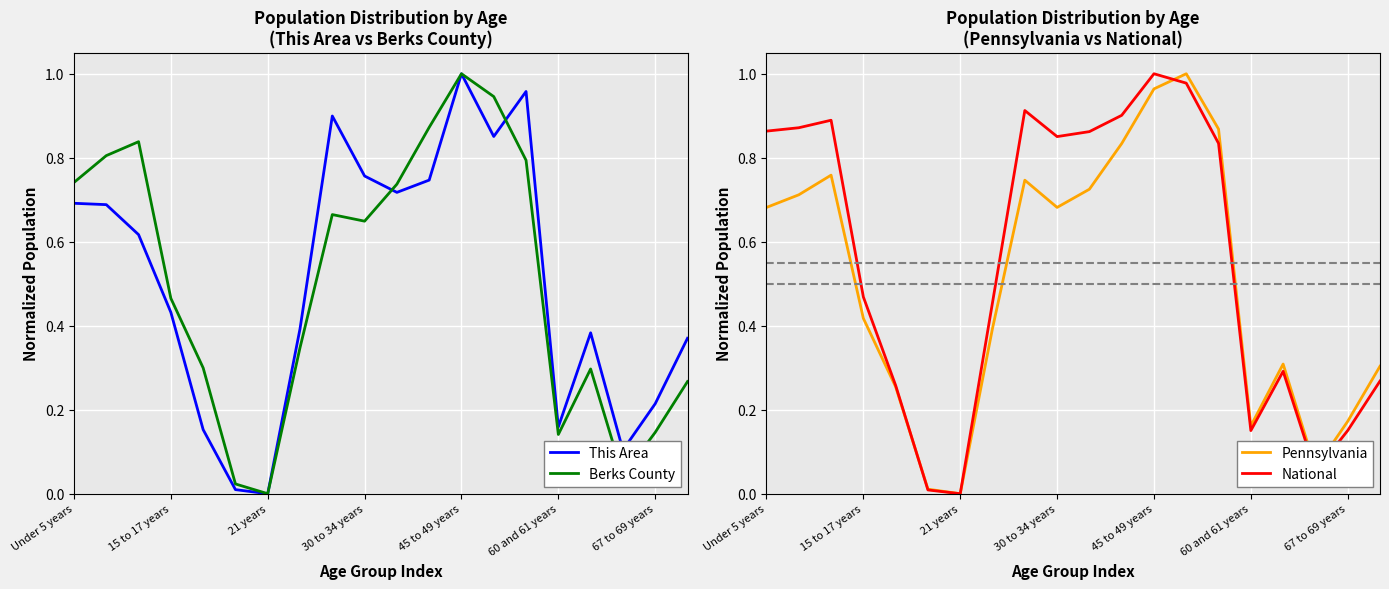

What is the spread (max minus min) of values at Under 5 years?

0.2